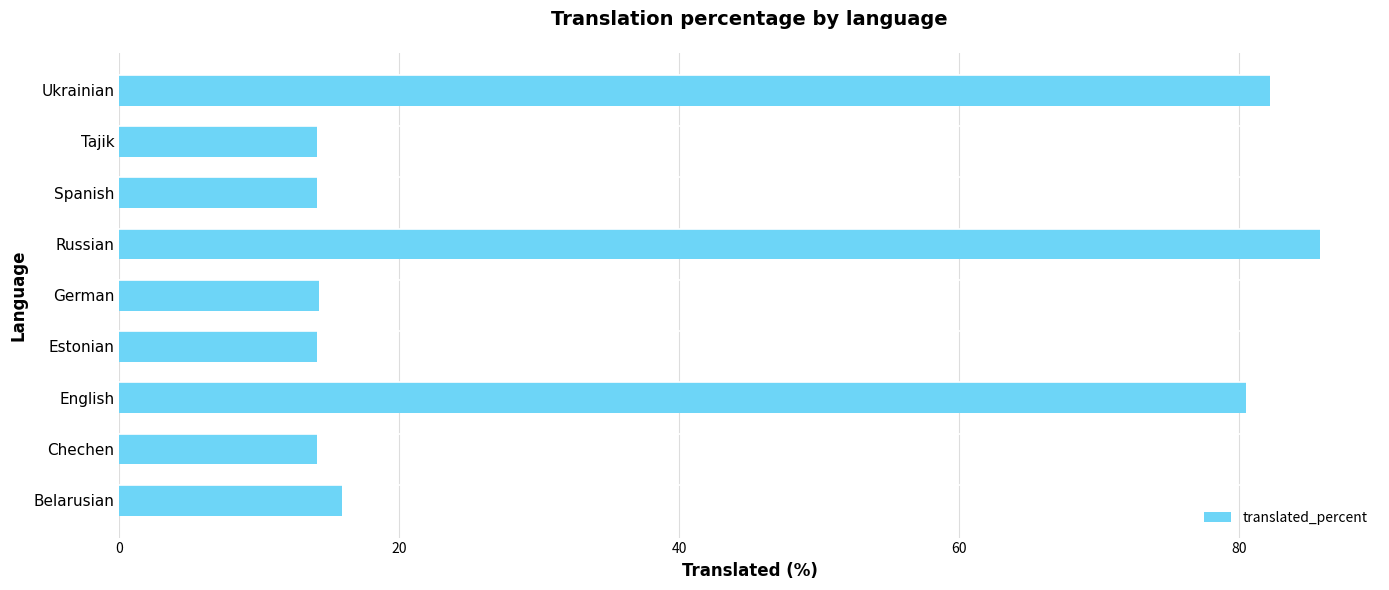

What is the greatest value displayed?

85.8